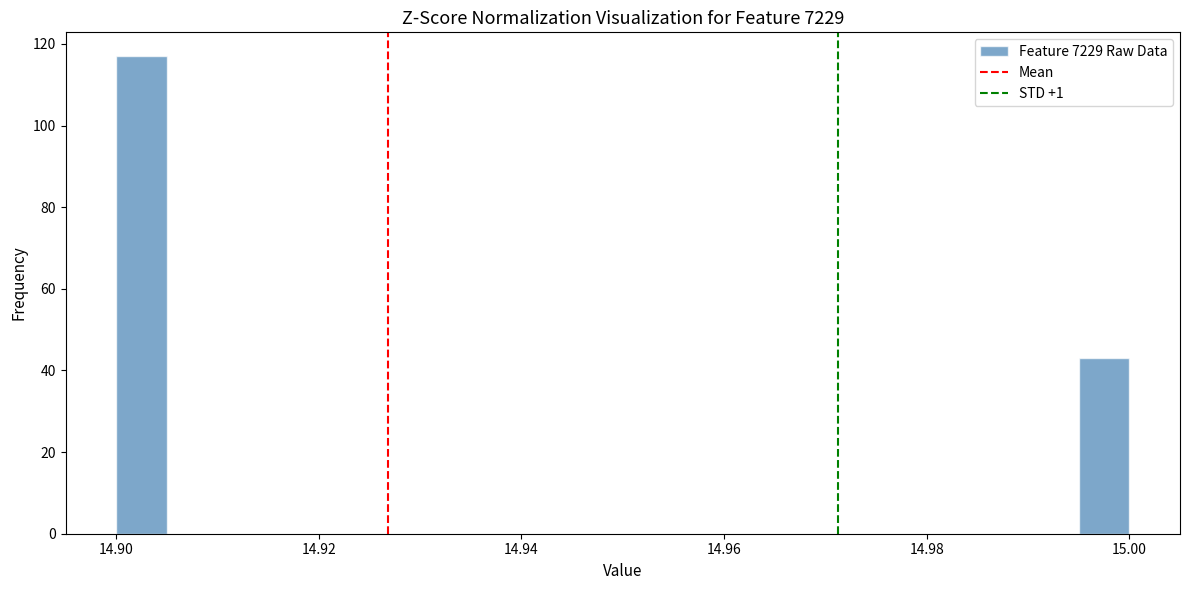

Around what value on the x-axis is the tallest bar? Give the approximate position of its centre, as read against the axis.

14.902